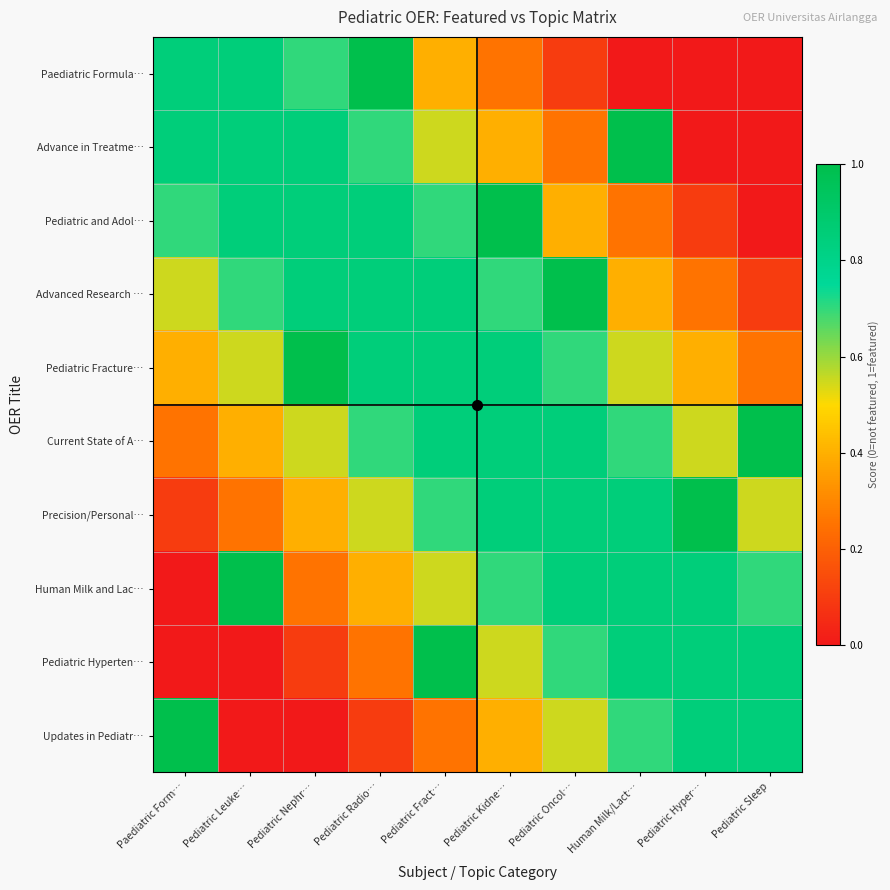

Count the number of data series in this chart.

10